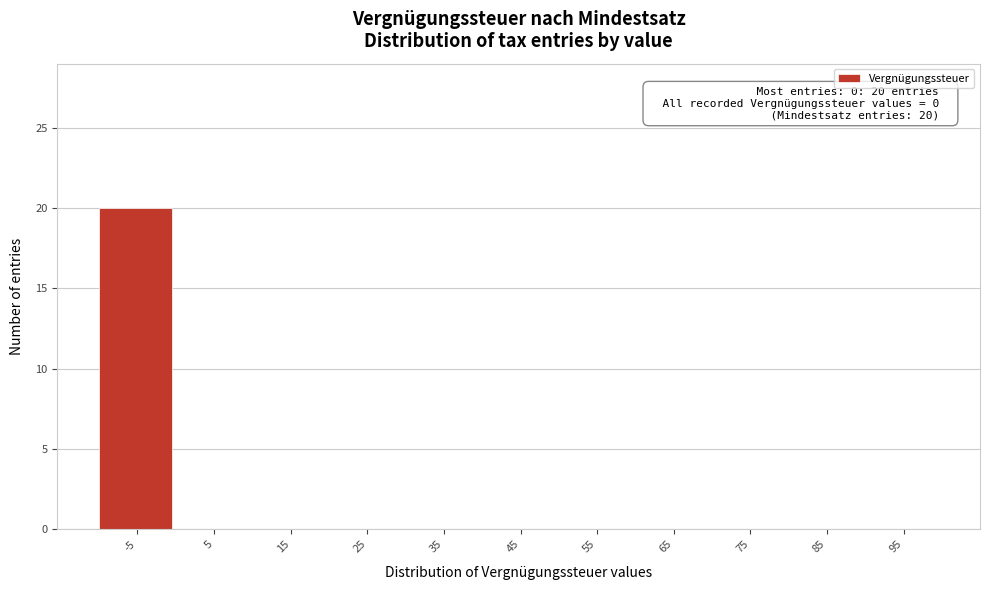

Reading left to right, extract all data points from this chart.

-5=20	5=0	15=0	25=0	35=0	45=0	55=0	65=0	75=0	85=0	95=0